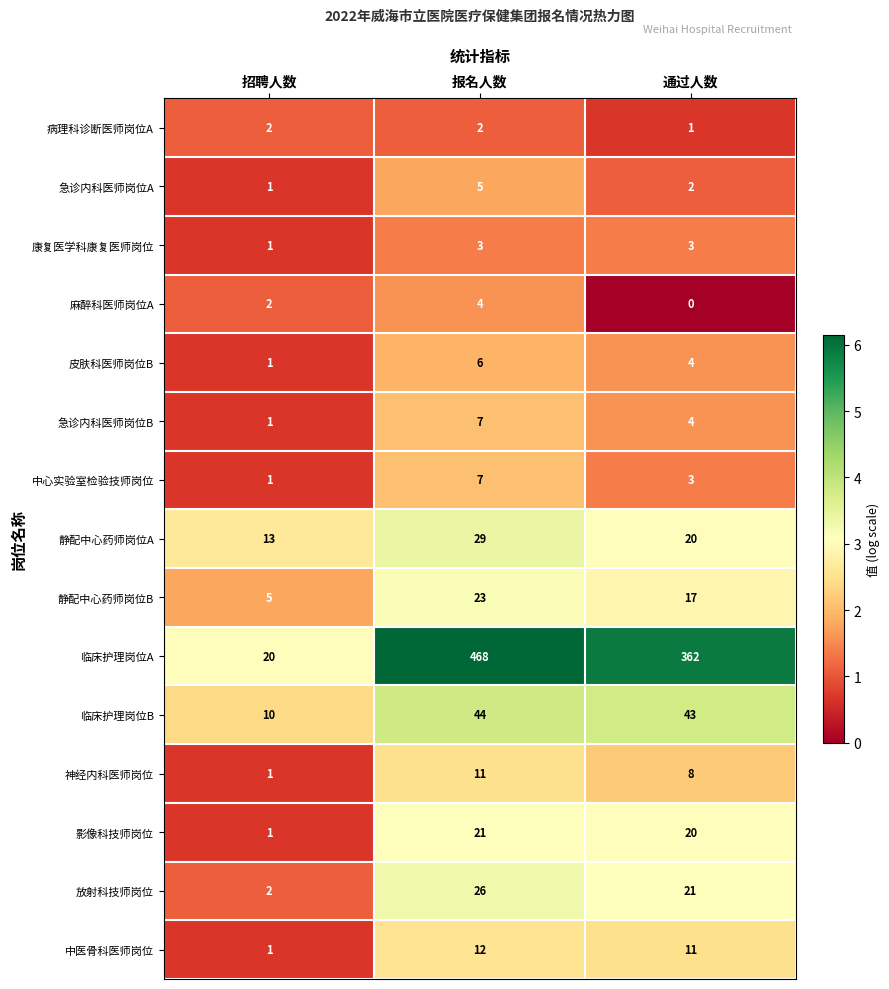

How many series are shown in this chart?

15